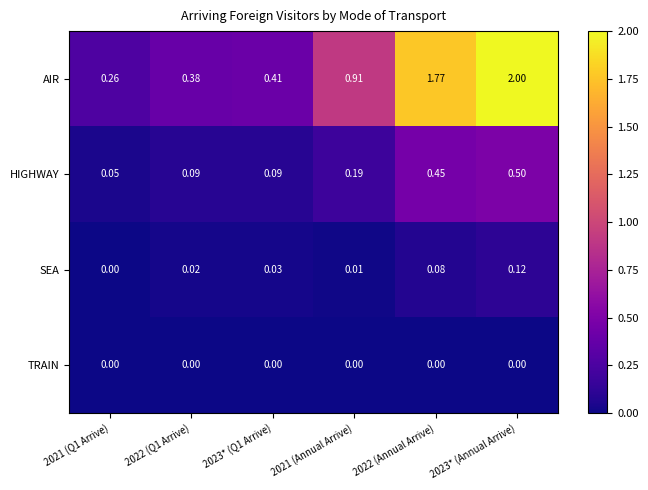

Which series has the largest total across all categories?

AIR